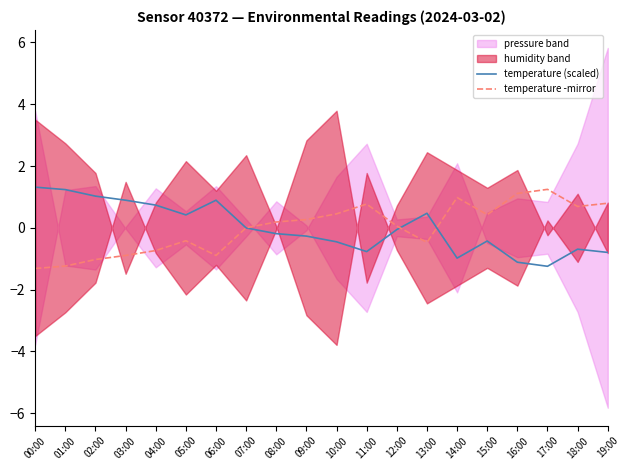

How many positive values does the temperature -mirror series have?

12